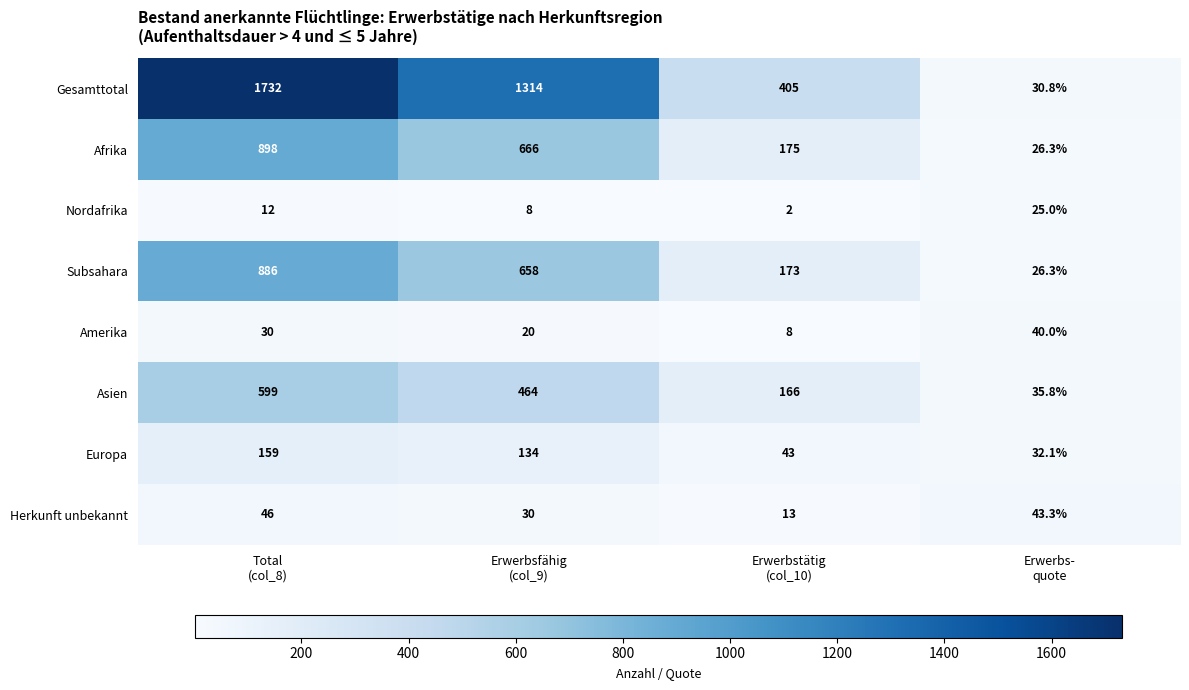

What is the greatest value displayed?

1732.0